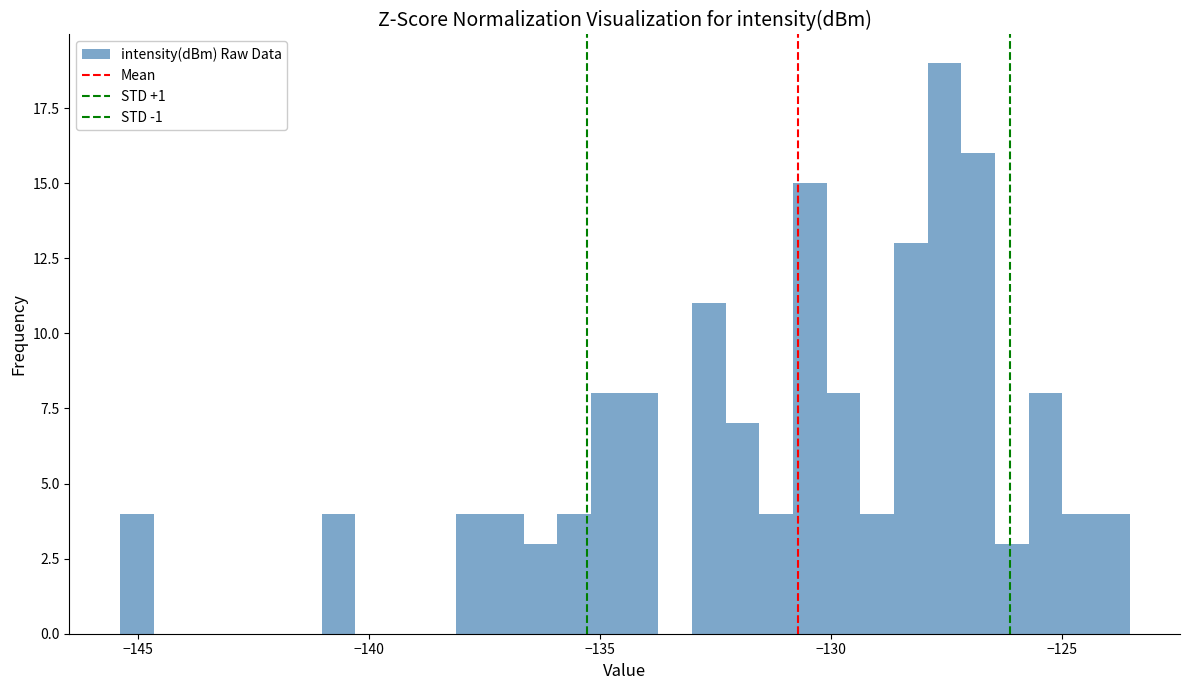

Around what value on the x-axis is the tallest bar? Give the approximate position of its centre, as read against the axis.

-127.5